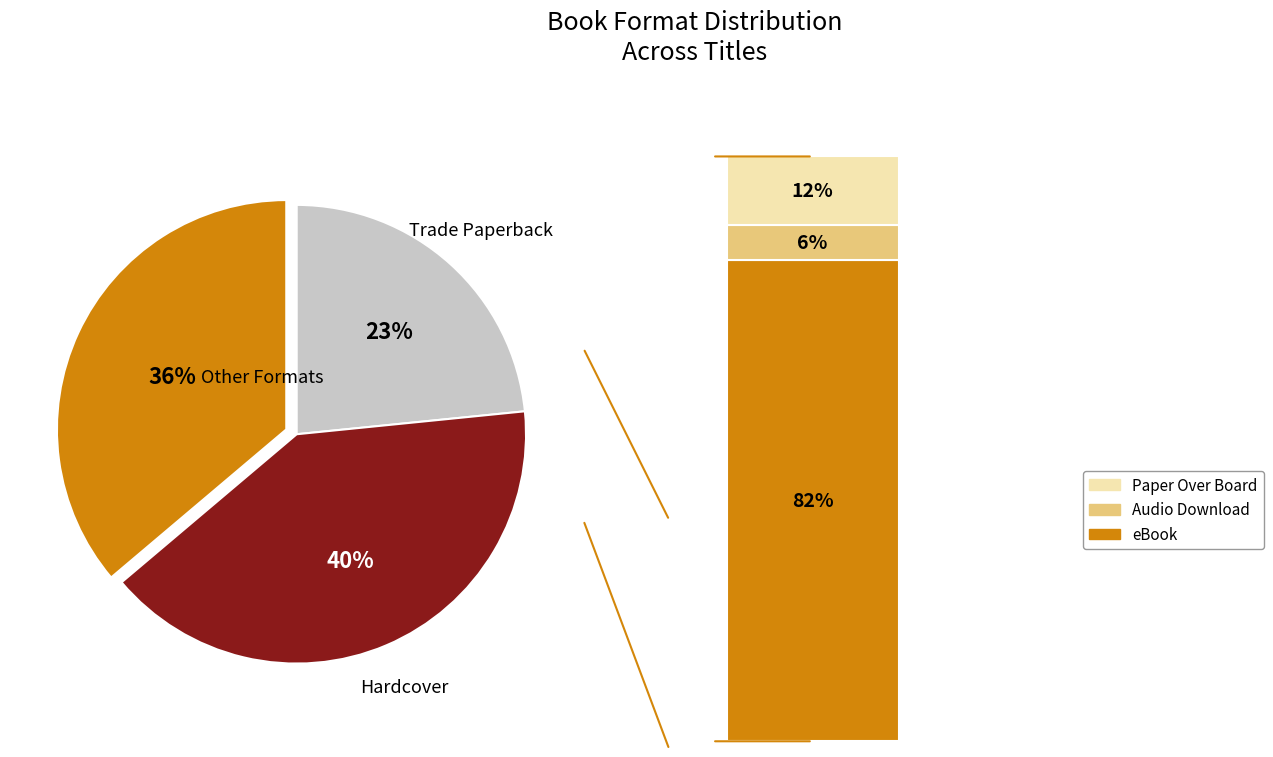

The eBook slice represents 30% of the pie. True or false?

True